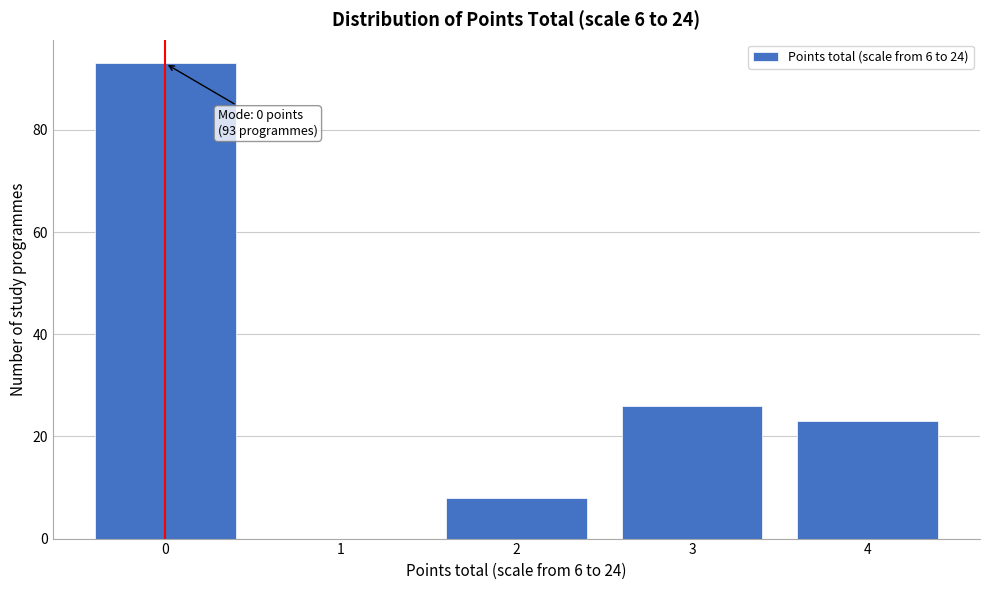

Reading left to right, list all the values displayed in this chart.

0=93	1=0	2=8	3=26	4=23